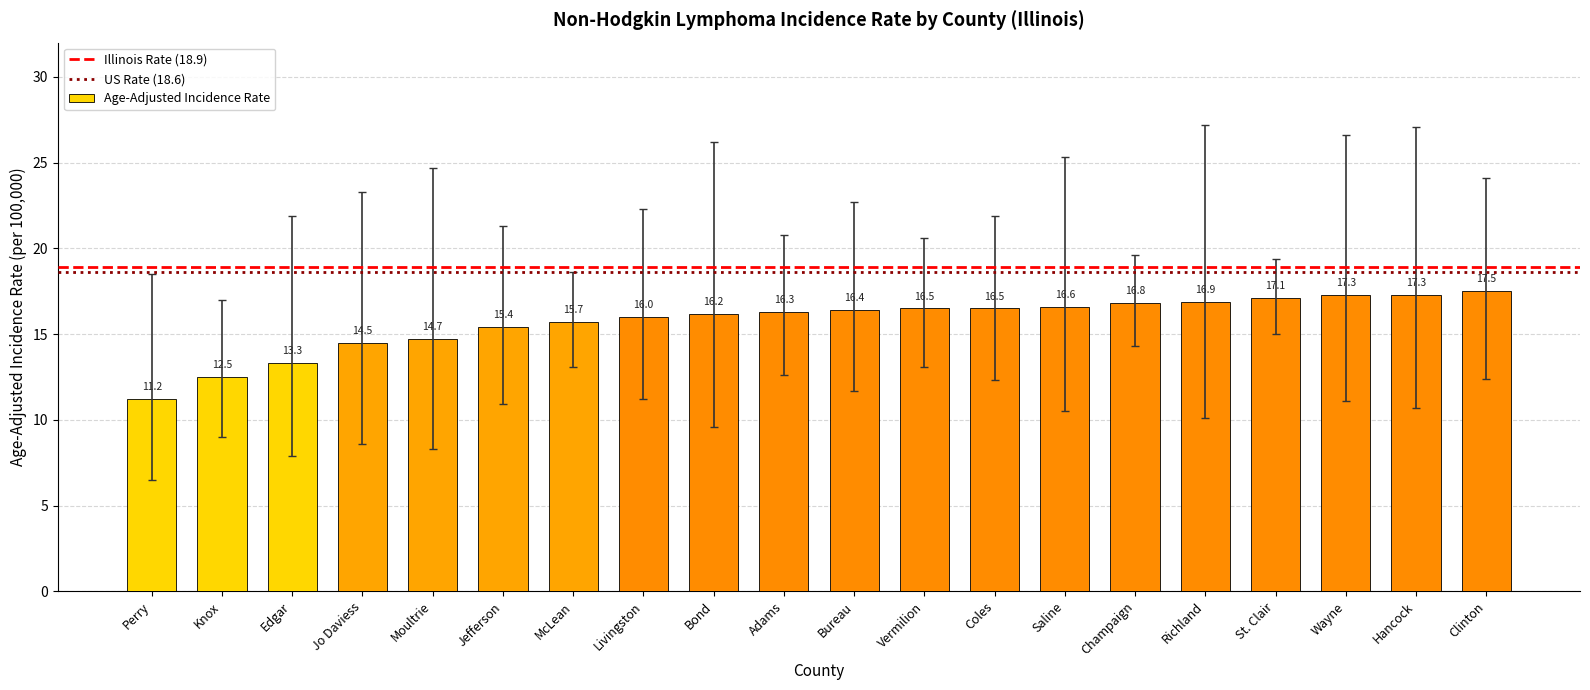

The chart shows a value of 16.3 at Adams. True or false?

True